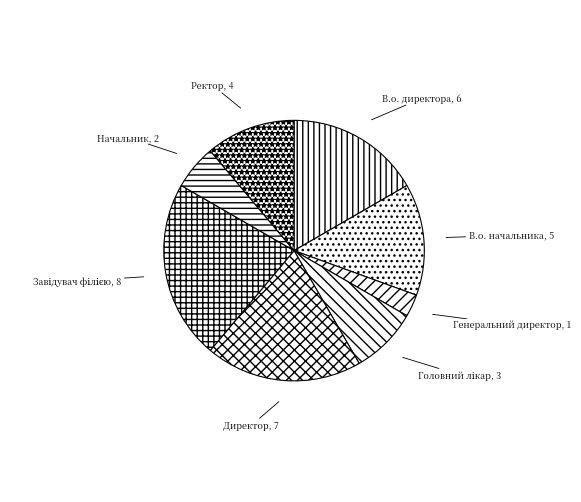

How many segments does this pie chart have?

8